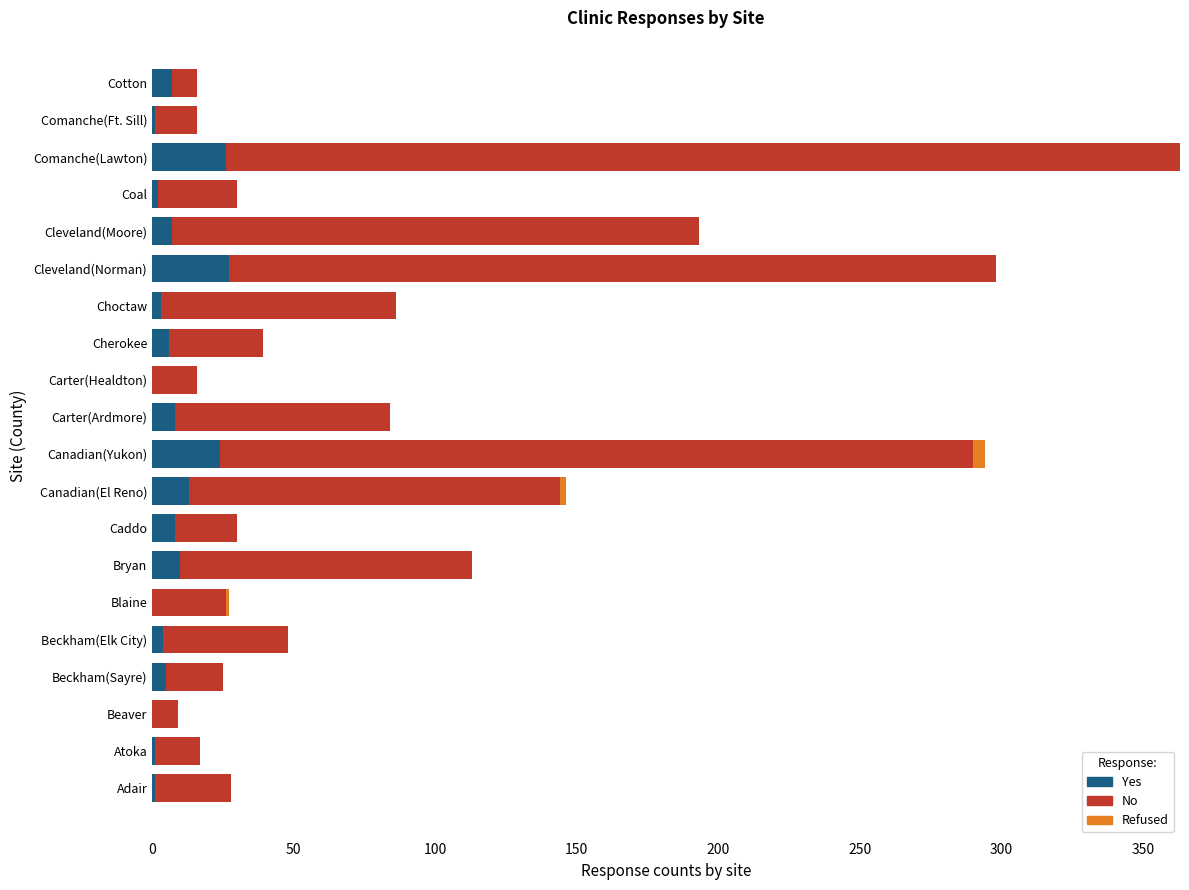

At which category is the sum across all series the highest?

Comanche(Lawton)